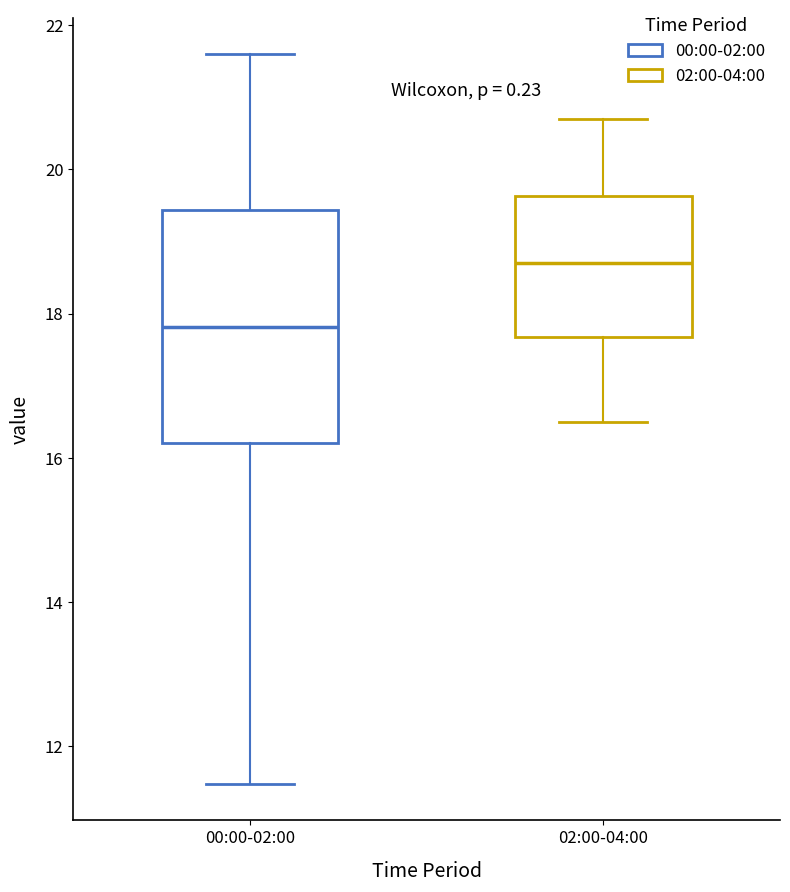

Reading left to right, read every box against the y-axis: the position of its median line, the range the box covers, and the ends of its whiskers. The values are not printed on the chart, so give them approximately, as read against the axis.

00:00-02:00: median 17.8, box 16.2 to 19.4, whiskers 11.4 to 21.6
02:00-04:00: median 18.8, box 17.6 to 19.6, whiskers 16.6 to 20.8